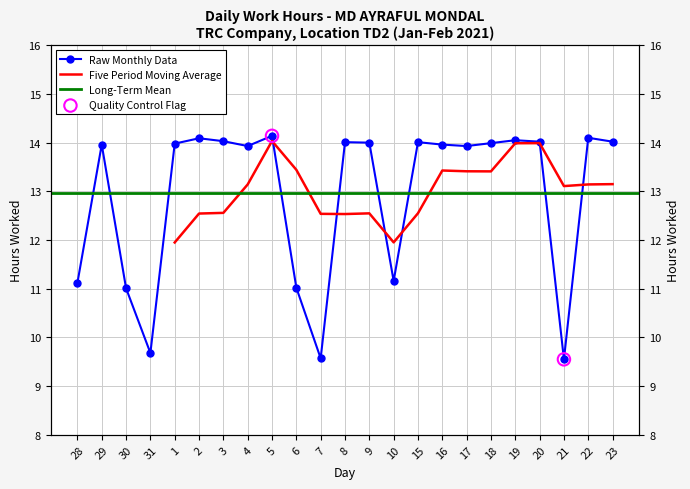

What is the change in value from 5 to 15?

-0.1